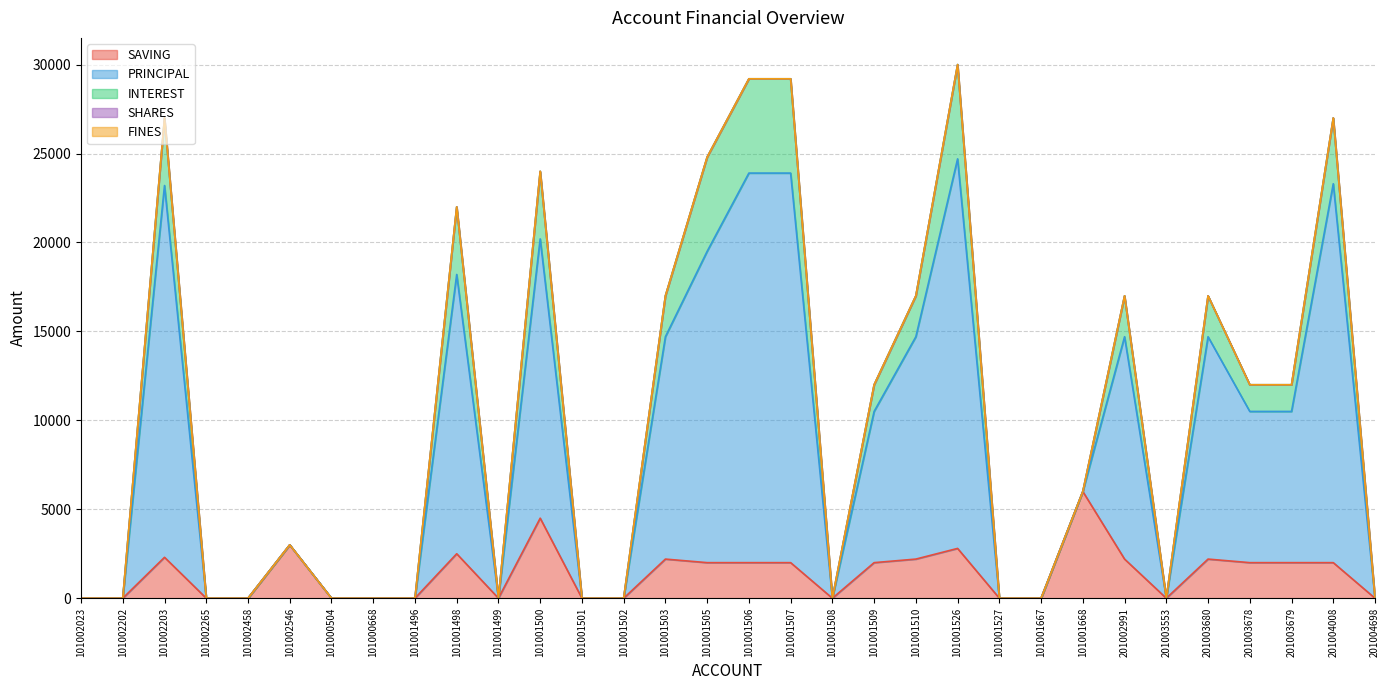

What is the spread (max minus min) of values at 101001503?

12500